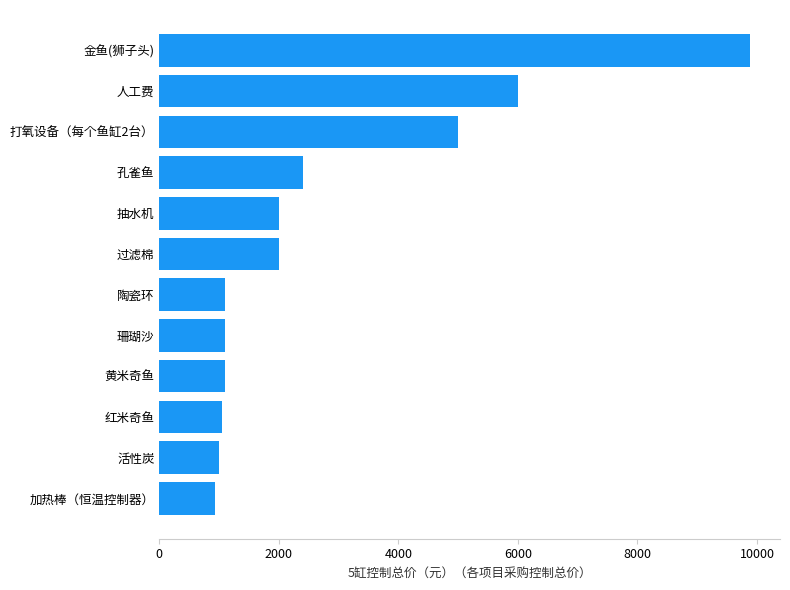

Is it true that the value at 孔雀鱼 is 2400?

True